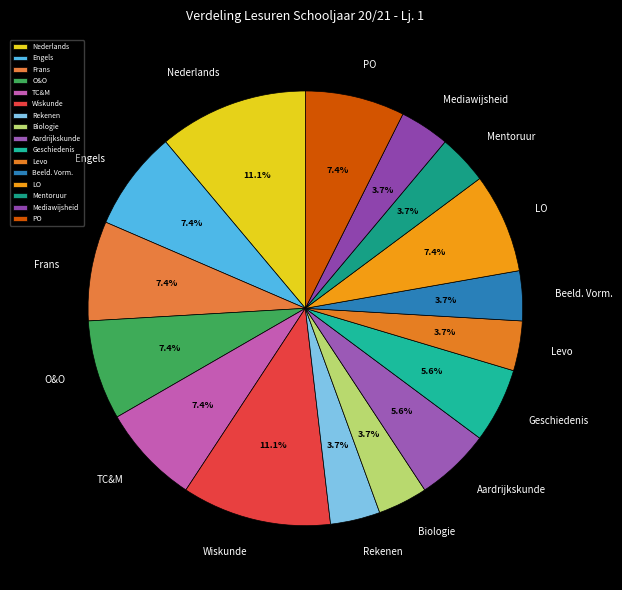

How many slices are in this pie chart?

16